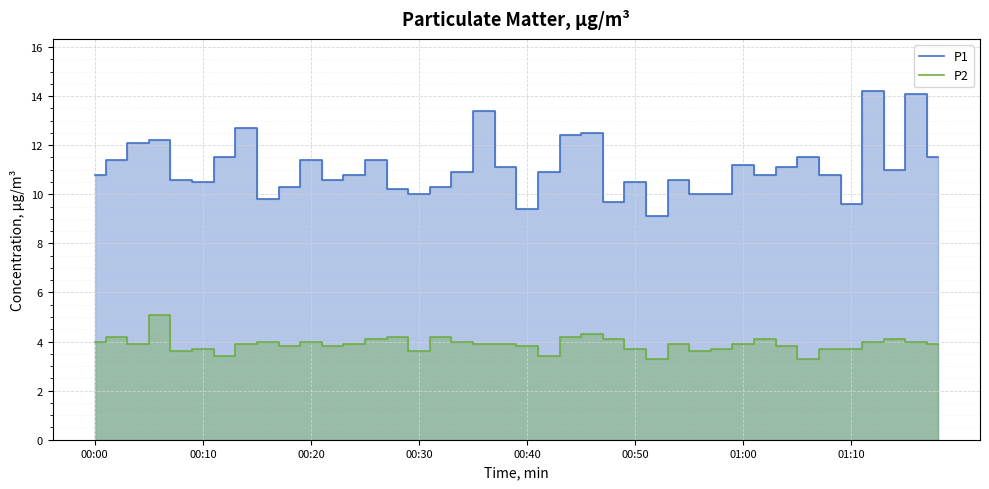

What is the spread (max minus min) of values at 12?

6.9